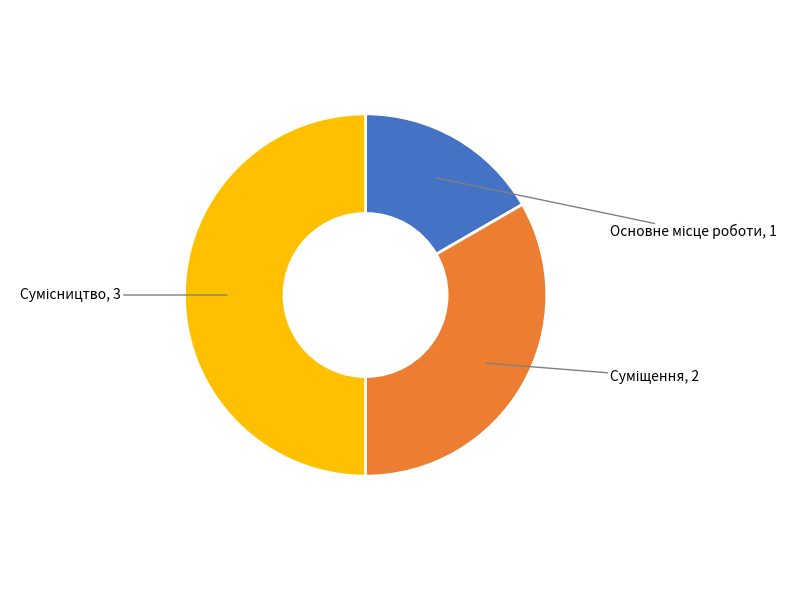

Rank the categories by value from highest to lowest.

Сумісництво, Суміщення, Основне місце роботи